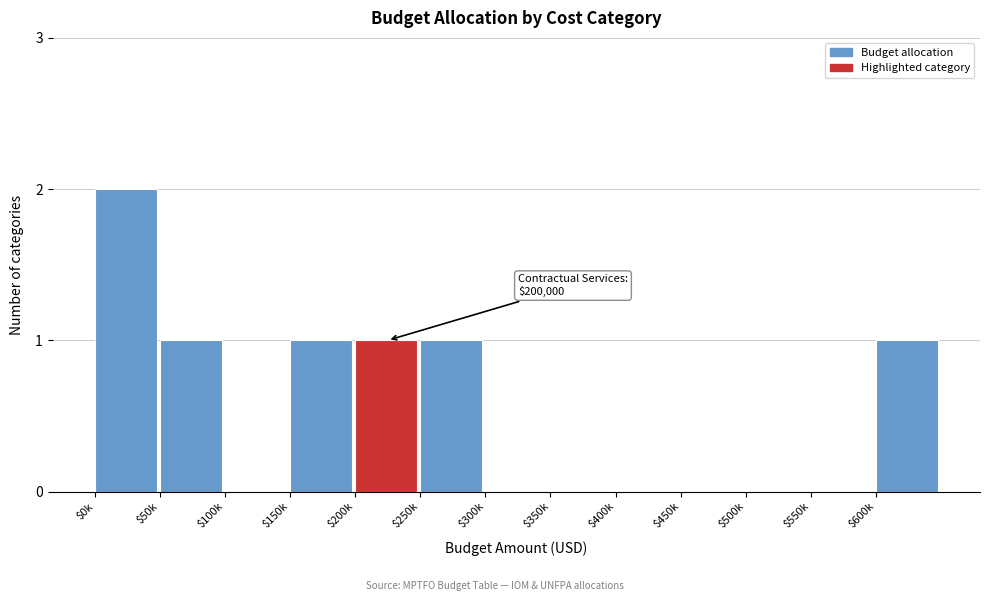

What is the sum of all values?

7